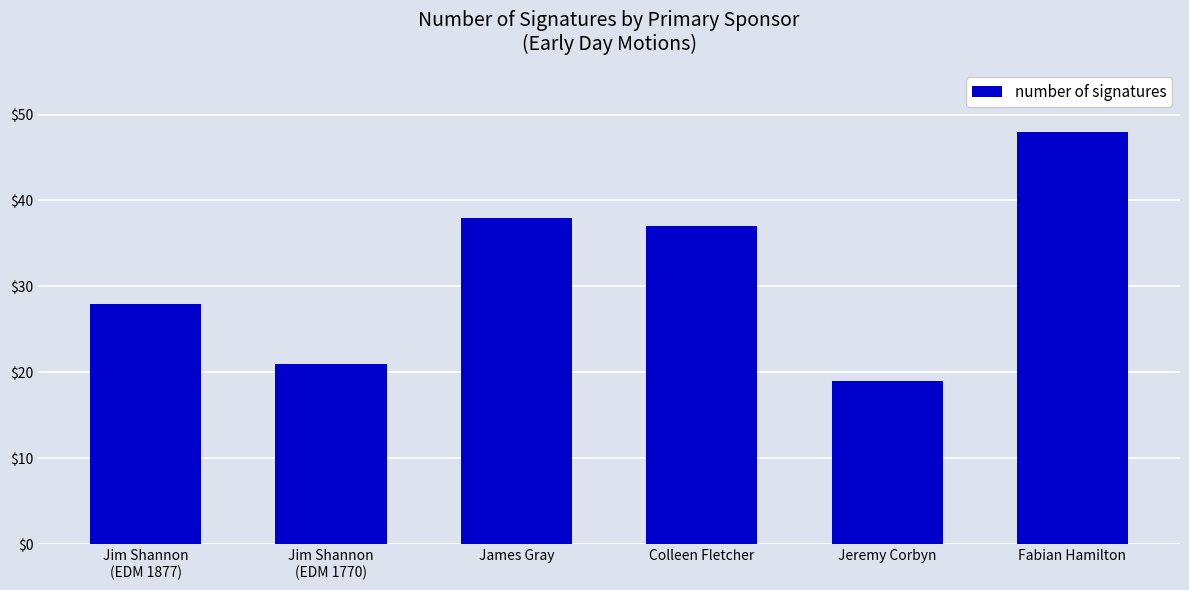

Reading left to right, transcribe all the data shown in this chart.

Jim Shannon
(EDM 1877)=28	Jim Shannon
(EDM 1770)=21	James Gray=38	Colleen Fletcher=37	Jeremy Corbyn=19	Fabian Hamilton=48